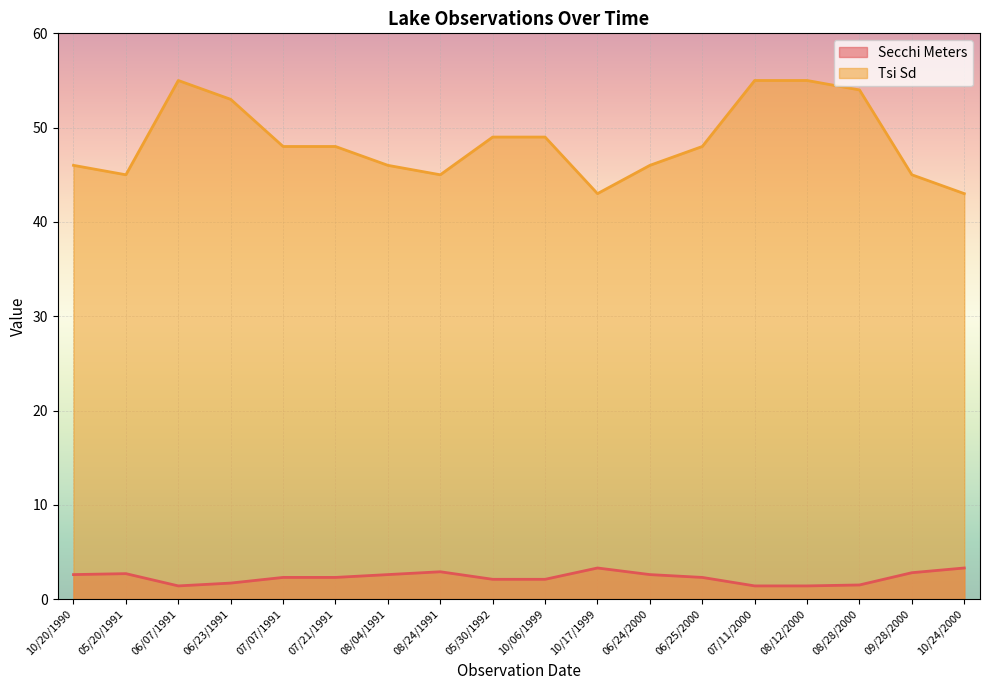

How many data points does each series have?

18